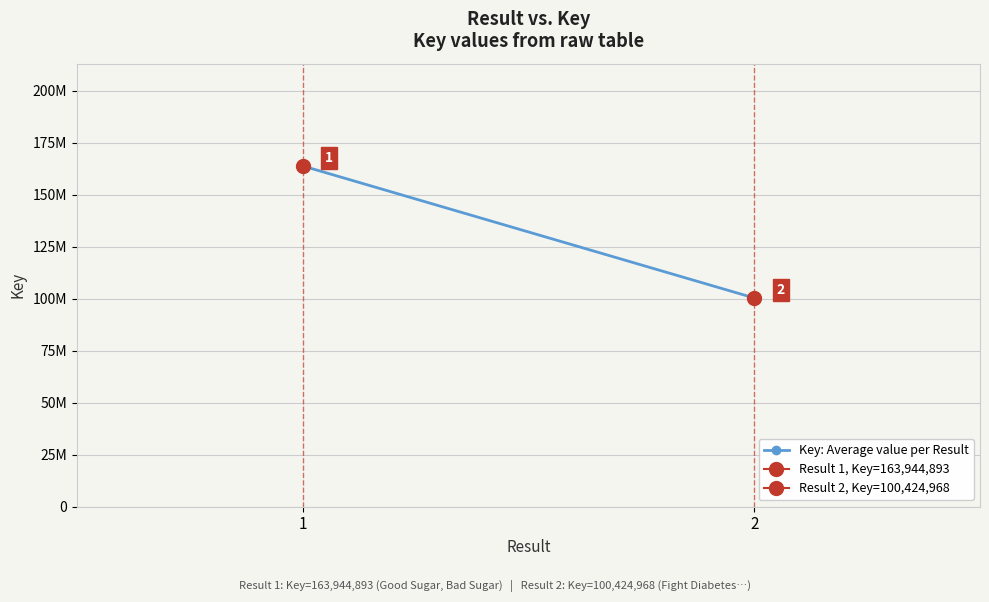

True or false: the data shows 58388800 at 2.

False